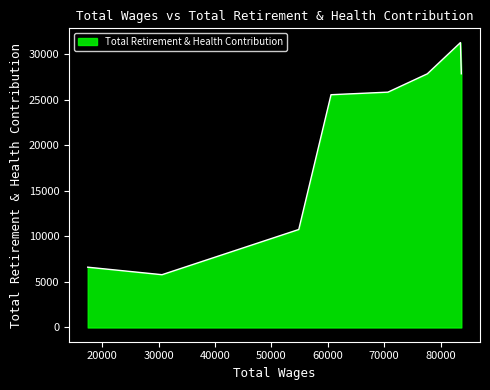

Does the chart display data point markers on the line(s)?

No